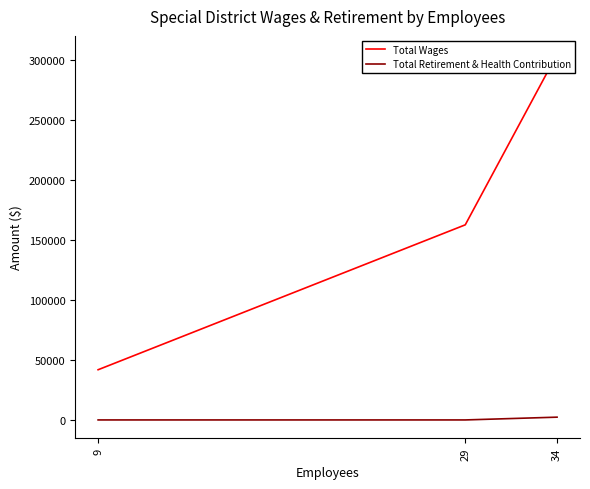

Reading right to left, what are all the values shown in this chart?

Total Wages: 9=41877	29=162786	34=305175
Total Retirement & Health Contribution: 9=0	29=0	34=2316